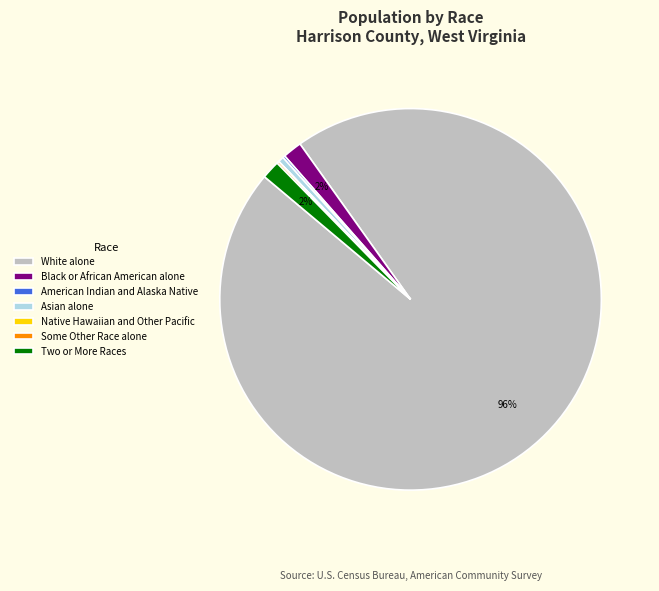

What is the largest slice in the pie chart?

White alone